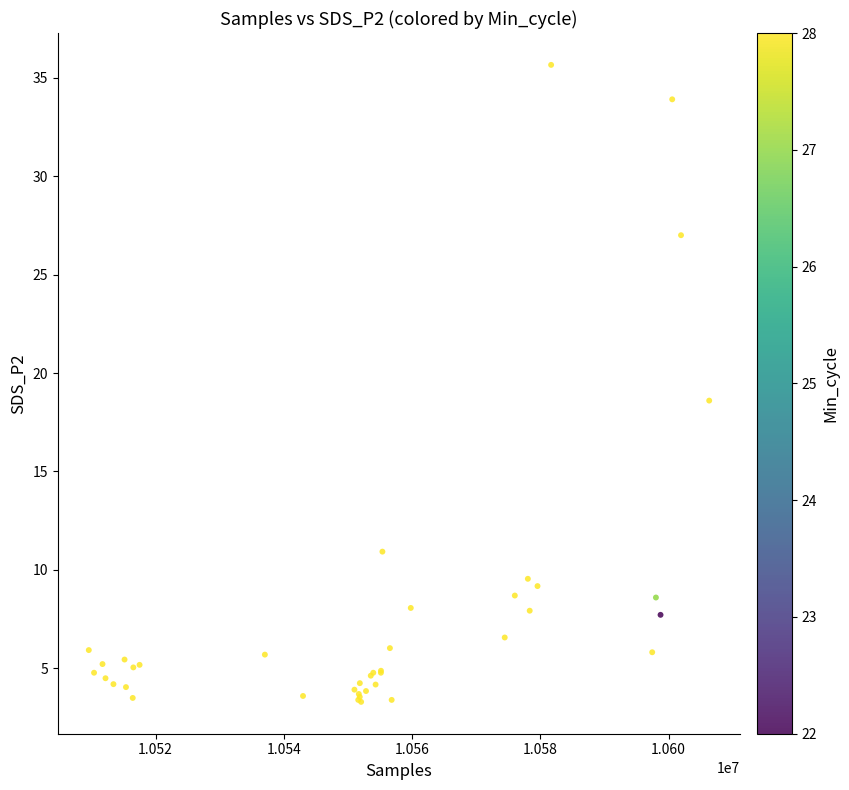

What Y value in the scatter plot is closest to 19?

18.6